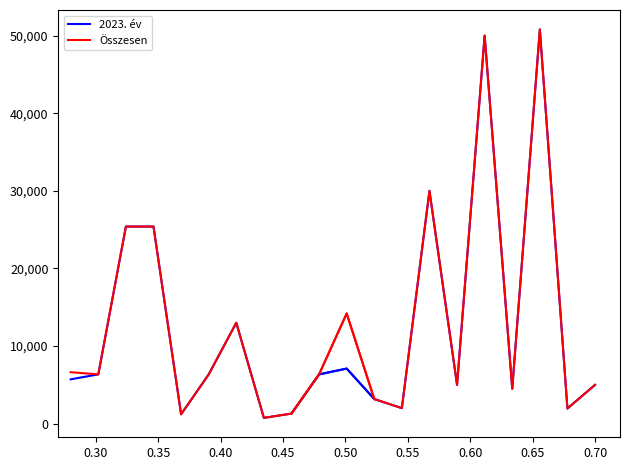

True or false: 2023. év and Összesen cross at least once.

False